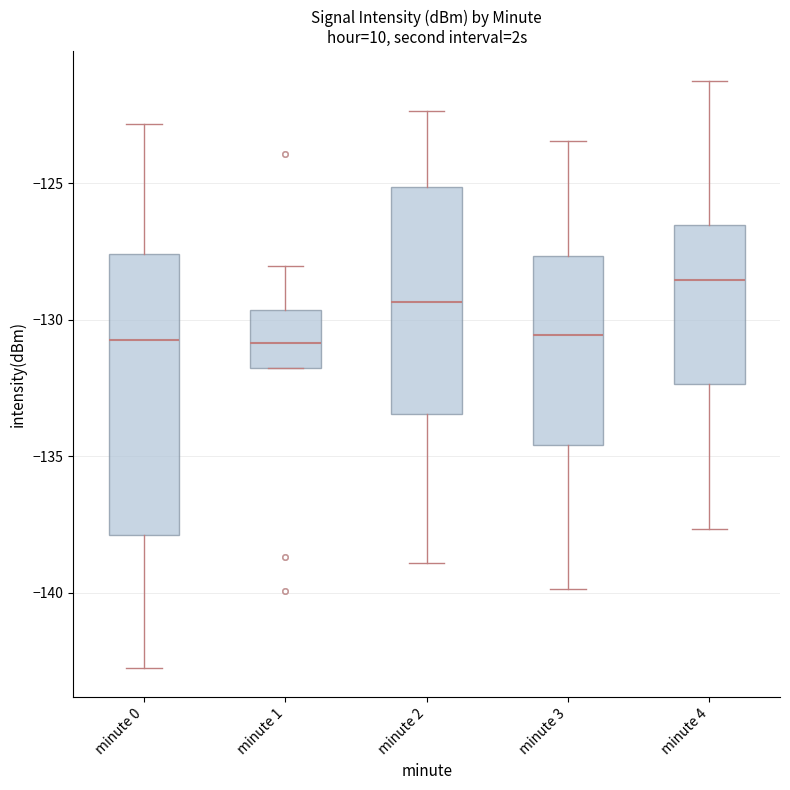

Where does the lower whisker of the box for minute 3 end on the y-axis? The values are not printed on the chart, so give them approximately, as read against the axis.

-140.0